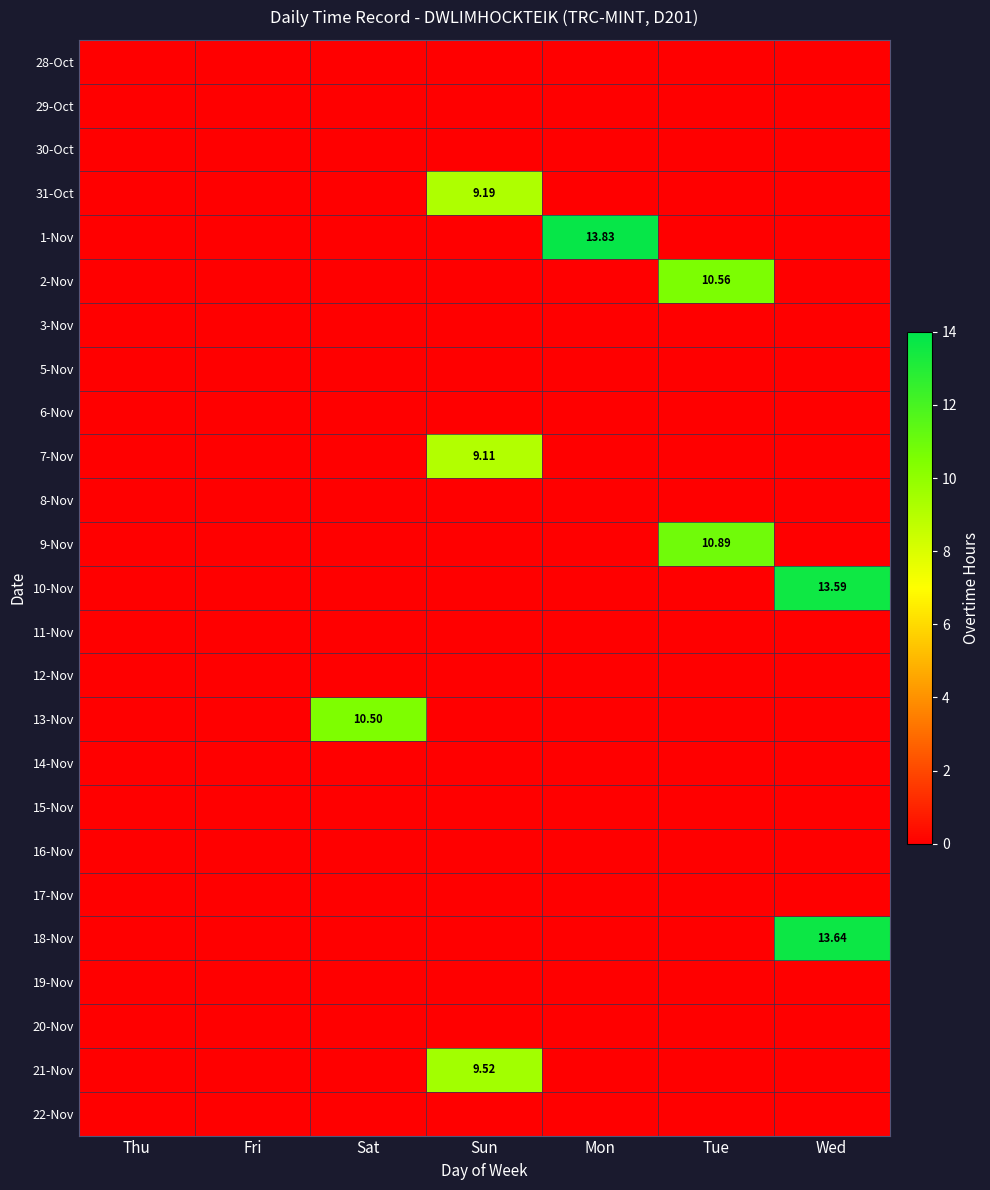

Which category has the lowest value across all series?

Thu